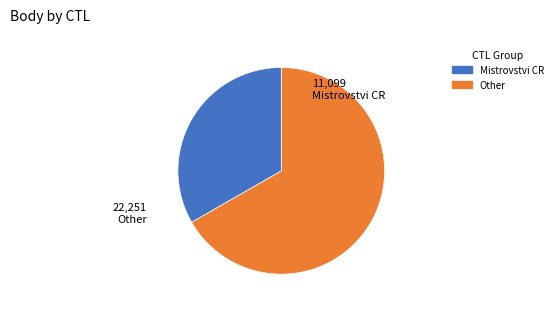

Is there any slice that represents more than half of the pie?

Yes